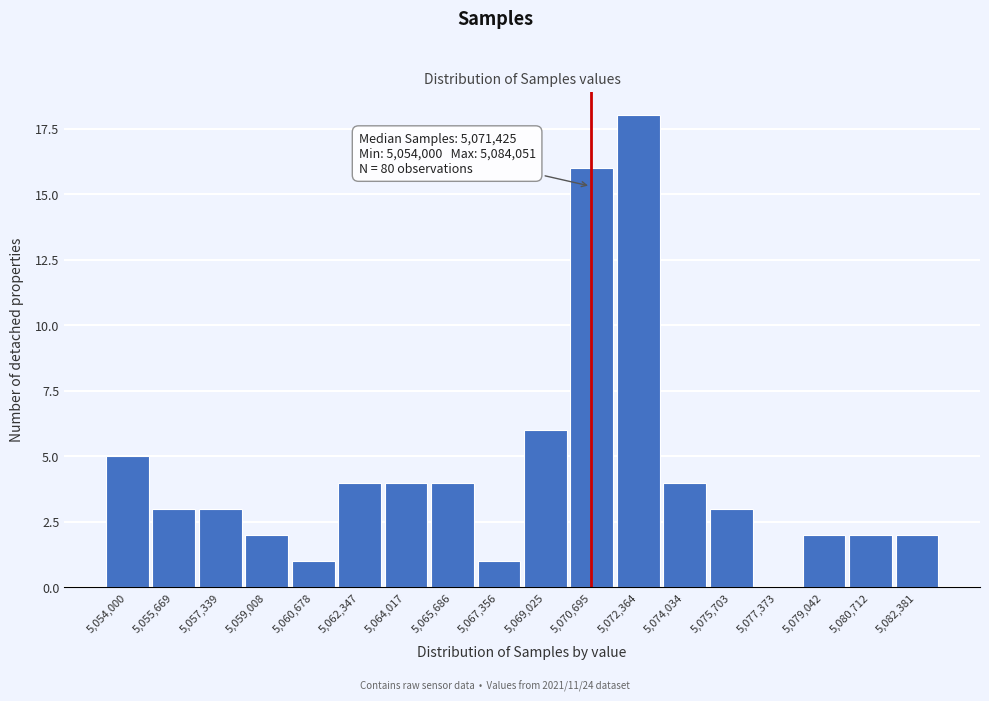

Reading right to left, list all the values displayed in this chart.

5,082,381=2	5,080,712=2	5,079,042=2	5,077,373=0	5,075,703=3	5,074,034=4	5,072,364=18	5,070,695=16	5,069,025=6	5,067,356=1	5,065,686=4	5,064,017=4	5,062,347=4	5,060,678=1	5,059,008=2	5,057,339=3	5,055,669=3	5,054,000=5